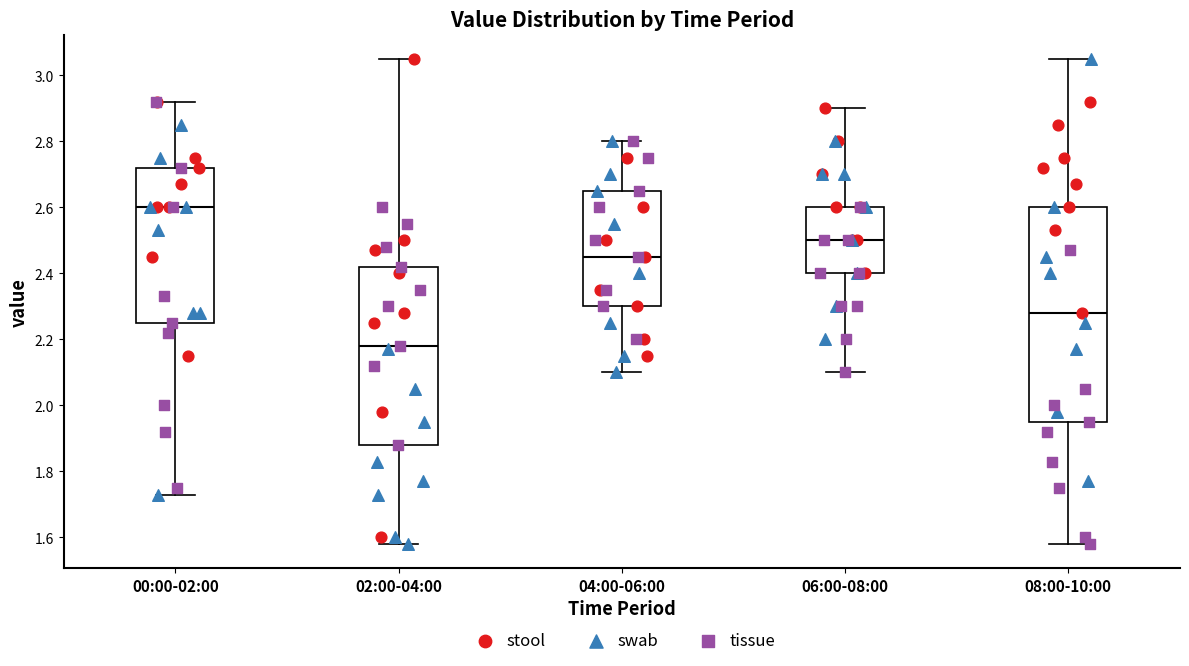

Where is the lower edge of the box for 08:00-10:00 on the y-axis? The values are not printed on the chart, so give them approximately, as read against the axis.

1.96